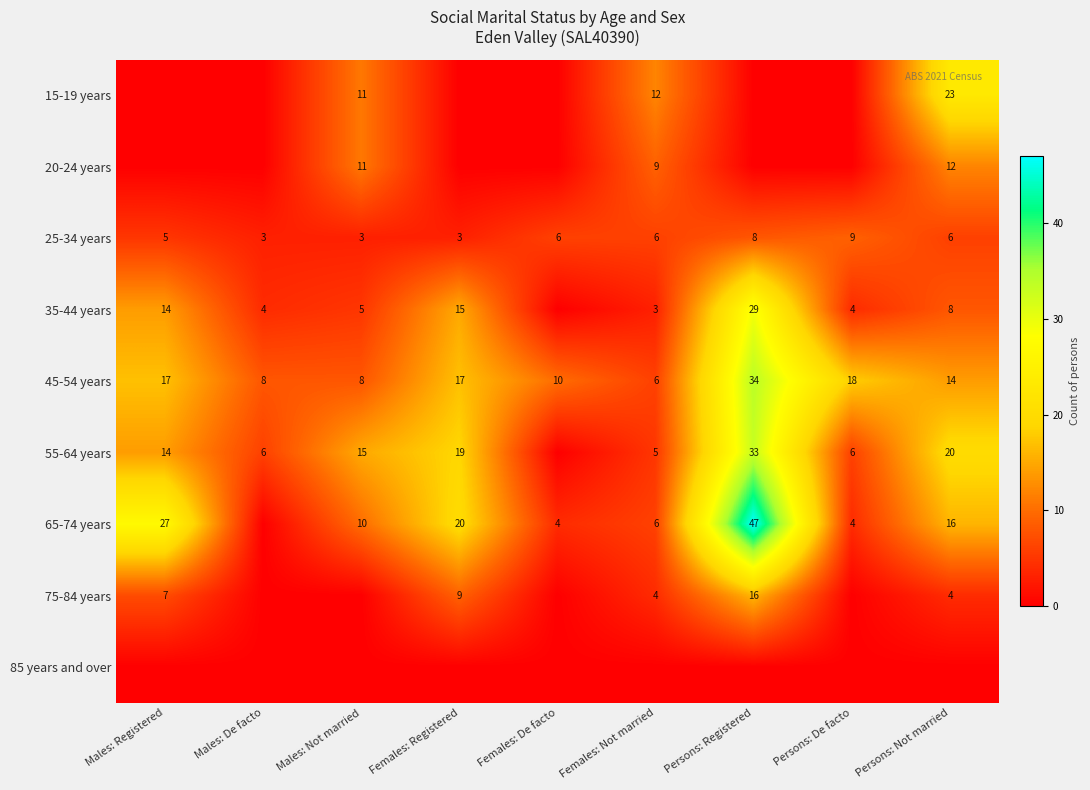

The 20-24 years series shows 12 at Persons: Not married. True or false?

True